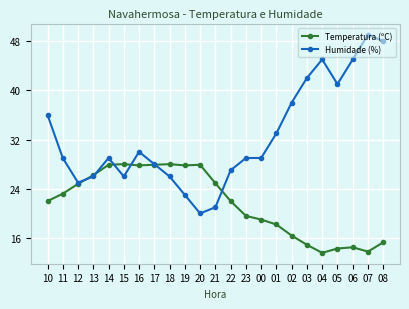

The value of Temperatura (ºC) at 17 is 40.9. True or false?

False